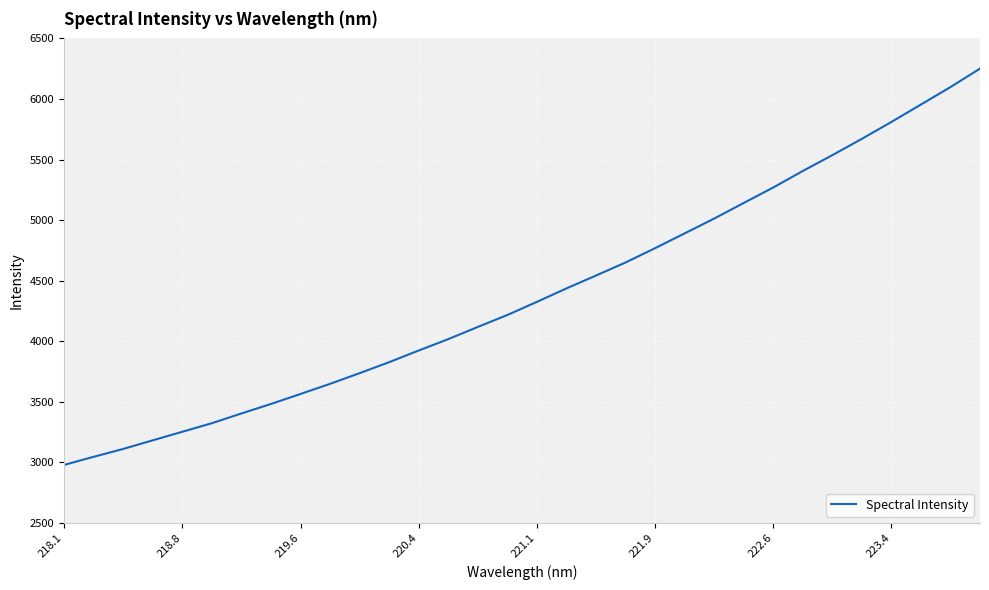

What is the difference between the maximum and minimum values?

3271.5